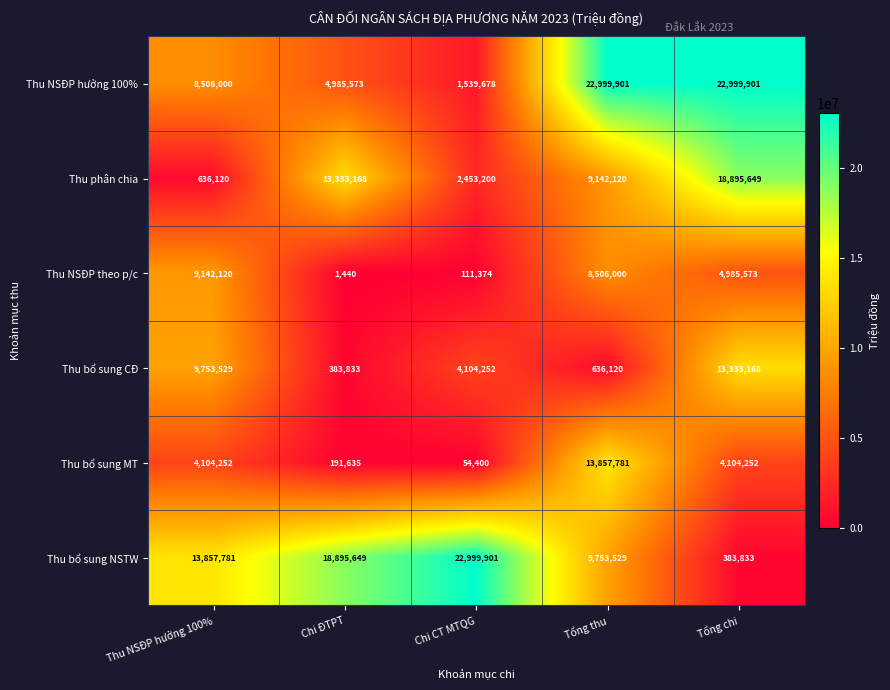

How many series are shown in this chart?

6